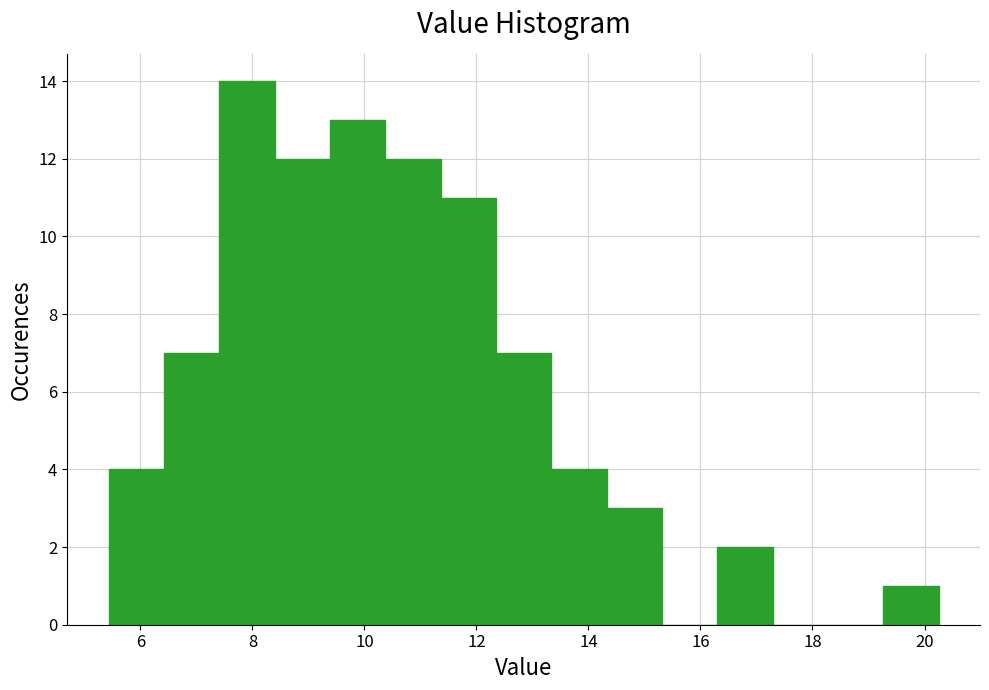

What is the height of the bar covering 16.2 to 17.2 on the x-axis? Neither the bar edges nor the heights are printed on the chart, so give them approximately, as read against the axes.

2